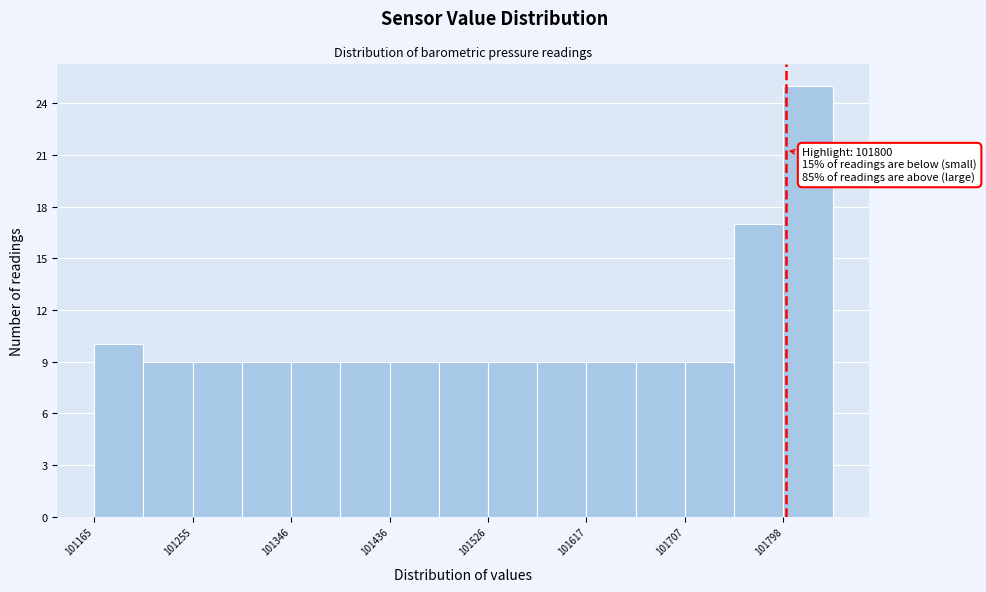

Which range on the x-axis has the tallest bar?

101800 to 101840